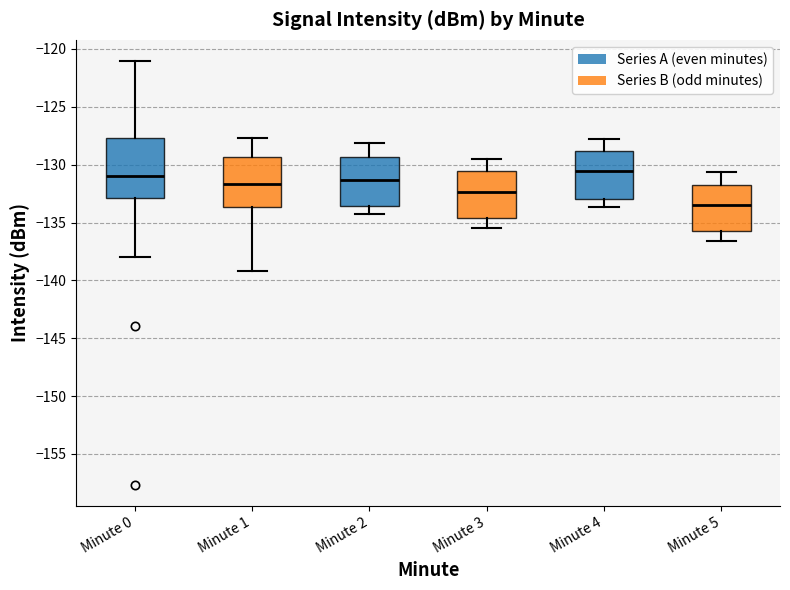

Comparing the boxes themselves (not the whiskers), which one is the tallest?

Minute 0